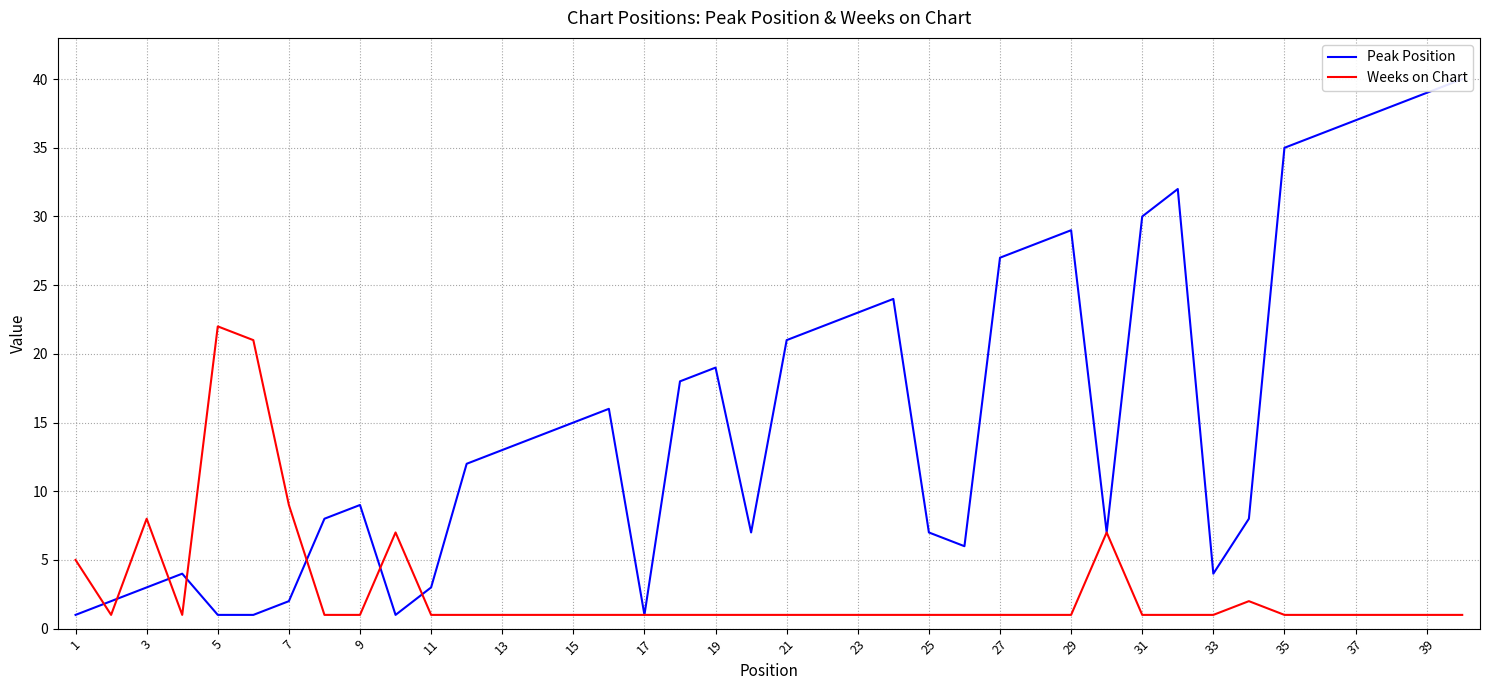

Which category has the highest value in the Weeks on Chart series?

5